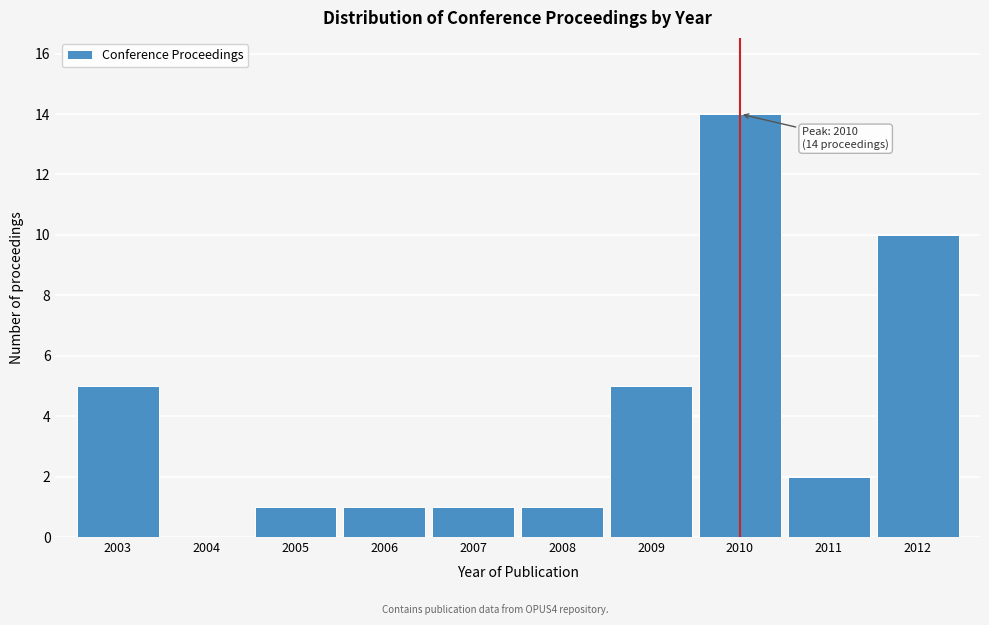

Reading right to left, list all the values displayed in this chart.

2012=10	2011=2	2010=14	2009=5	2008=1	2007=1	2006=1	2005=1	2004=0	2003=5